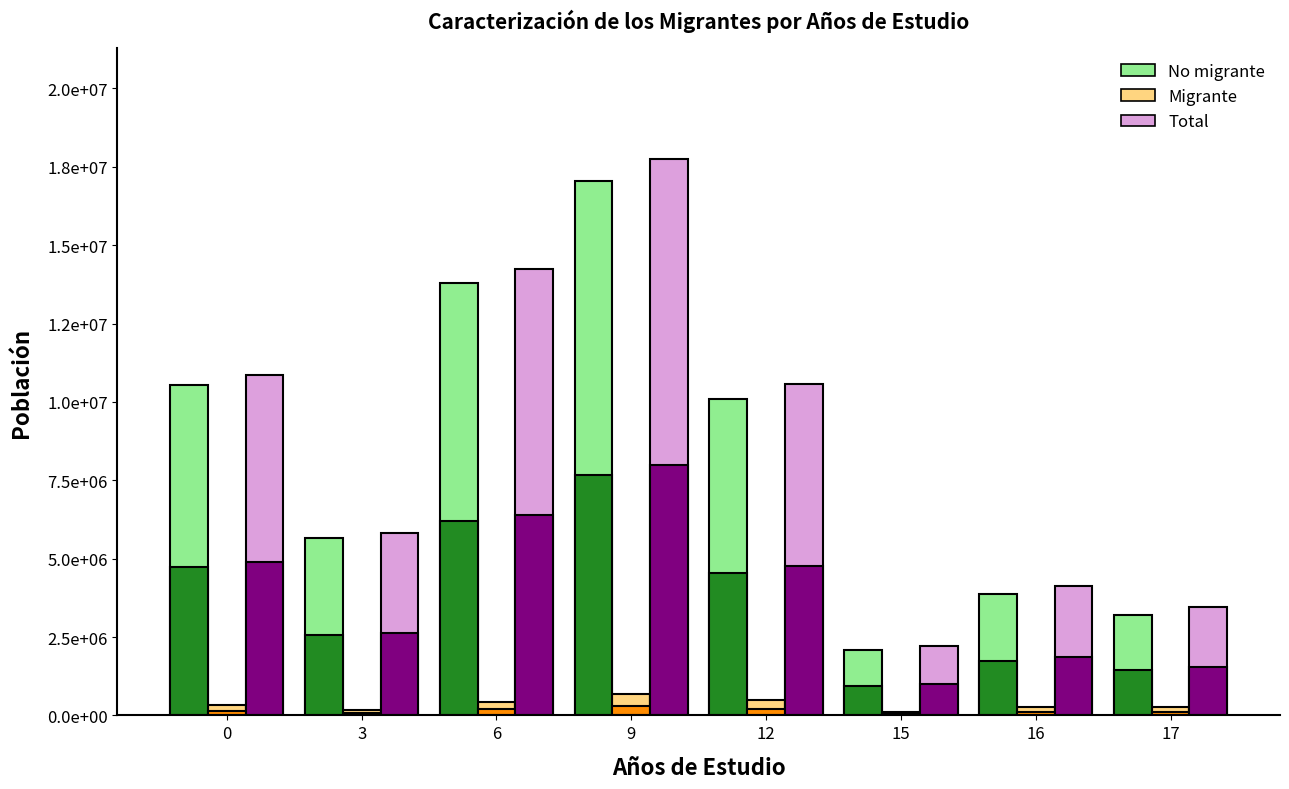

The No migrante series shows 3859267 at 16. True or false?

True